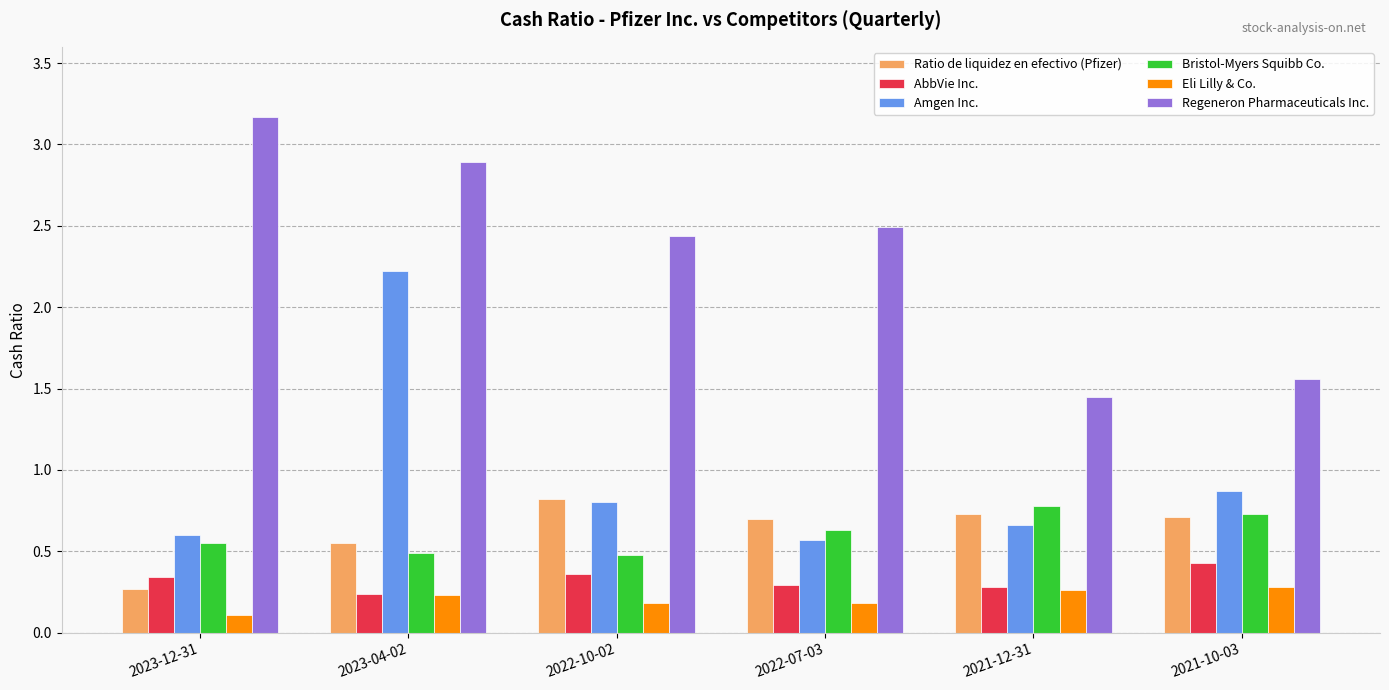

True or false: Eli Lilly & Co. has a value of 0.1 at 2023-12-31.

True